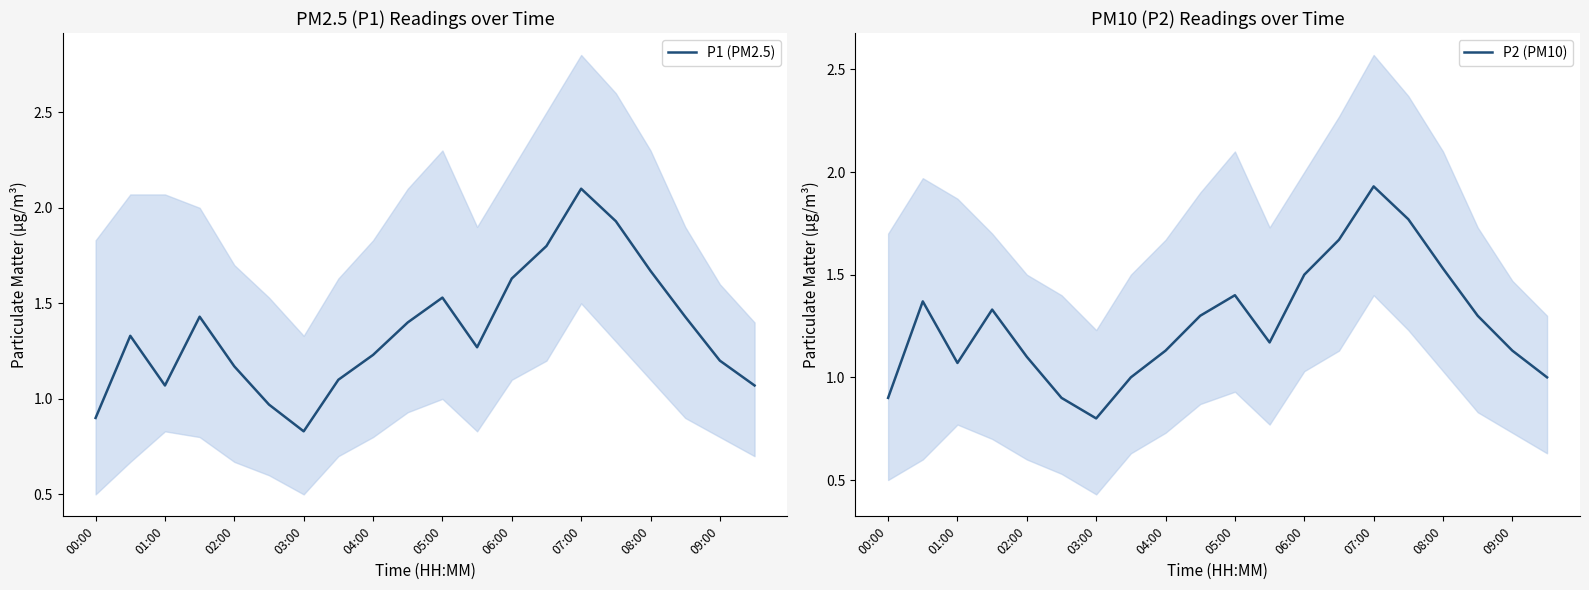

What is the total value across all series at 00:00?

1.8